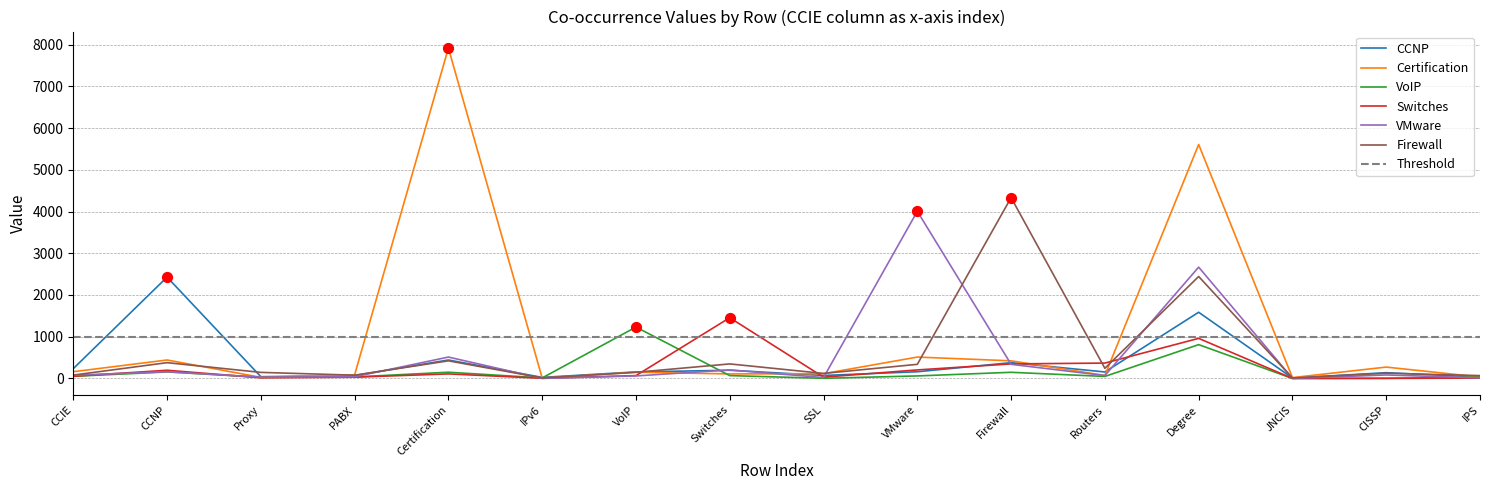

At how many categories does at least one series exceed 5517?

2